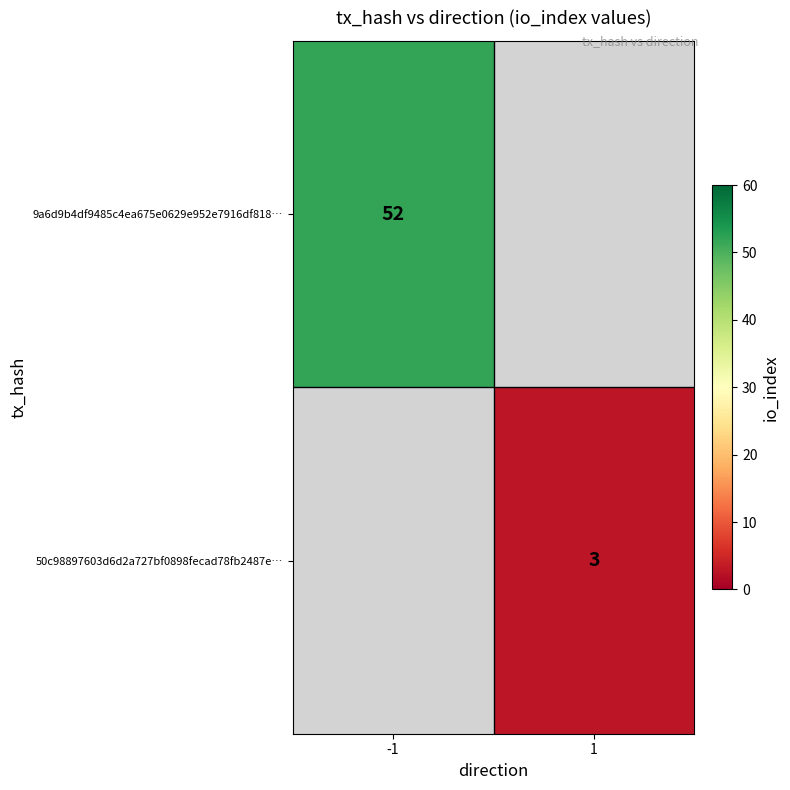

Which has a higher value, 1 or -1?

-1